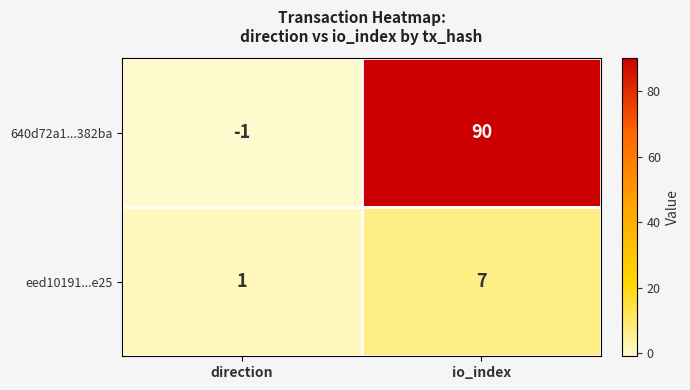

What is the spread (max minus min) of values at io_index?

83